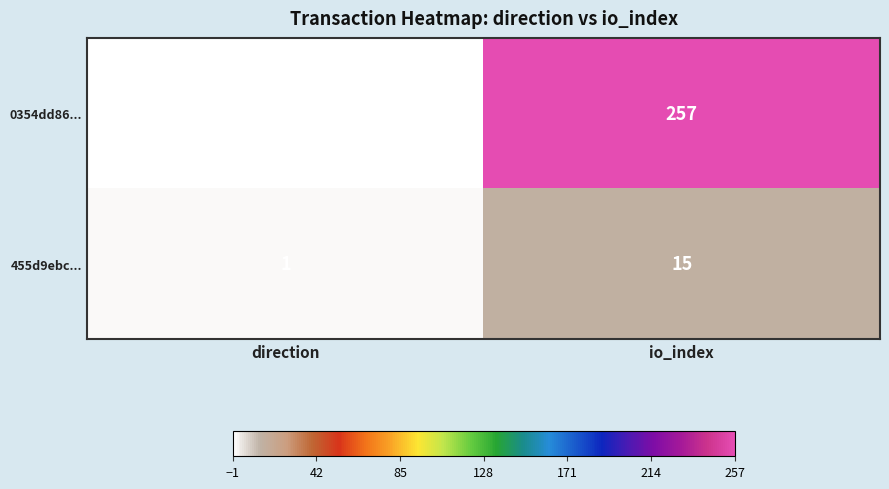

What is the sum of the 455d9ebc... values at io_index and direction?

16